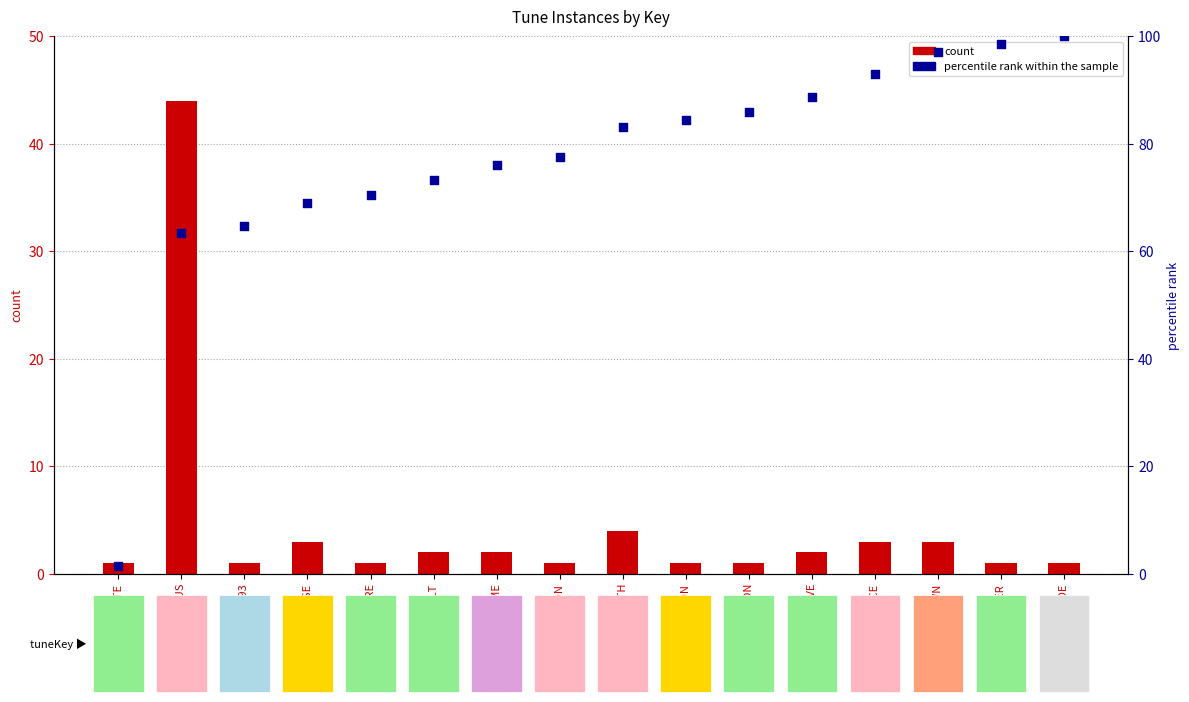

What is the total value across all series at GLASTON?

78.5